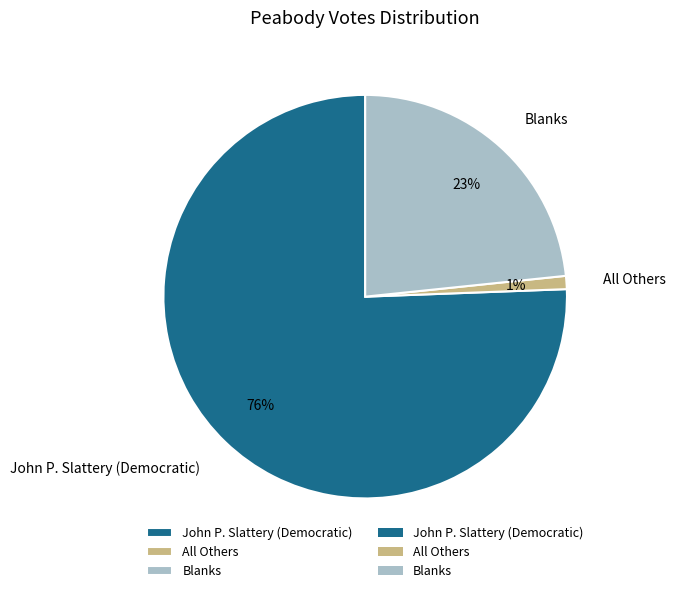

To the nearest percent, what portion does Blanks represent?

23%